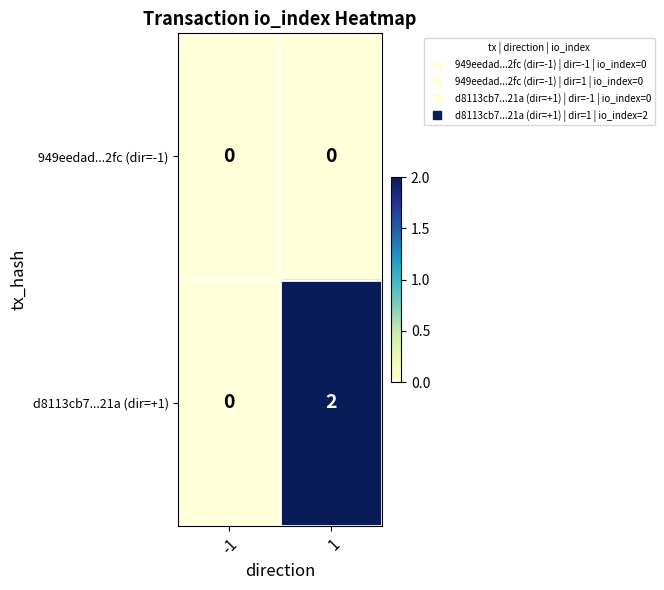

Between -1 and 1, which series saw the biggest shift?

d8113cb7...21a (dir=+1)